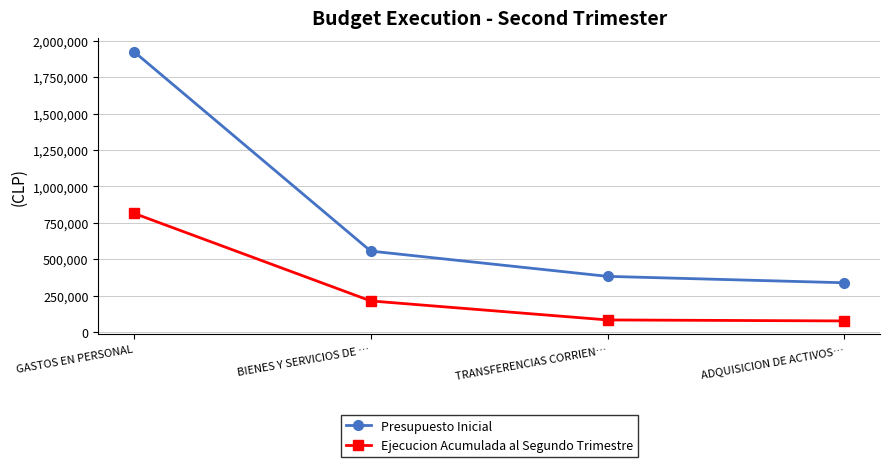

Which series has the largest total across all categories?

Presupuesto Inicial